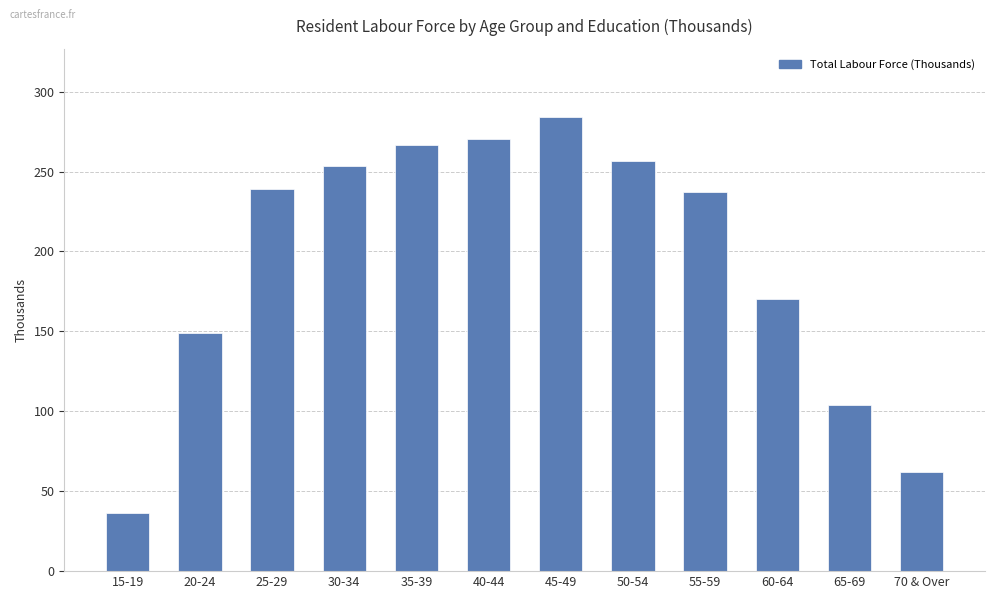

What position from the right is 15-19?

12